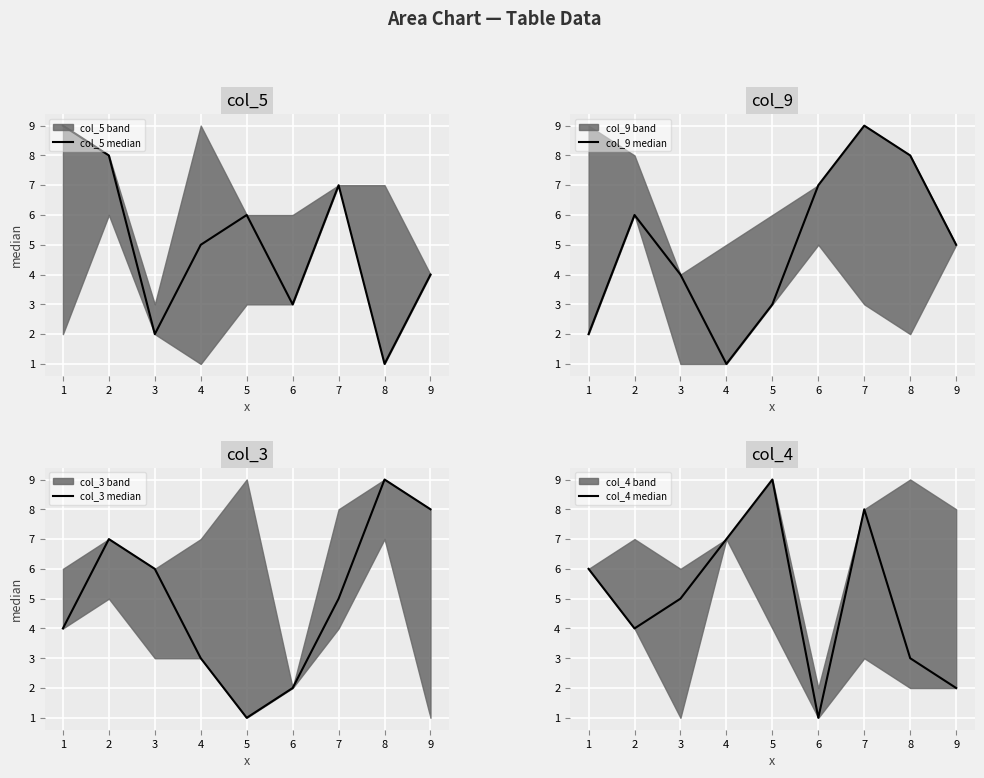

At 1, list the series in order from smallest to largest.

col_9 median, col_3 median, col_4 median, col_5 median